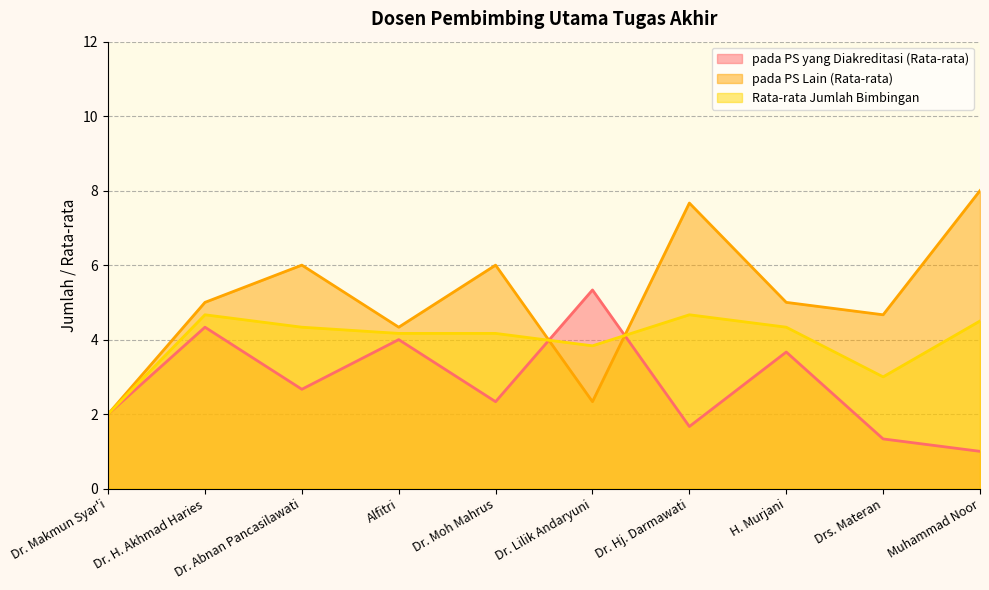

At which label is pada PS Lain (Rata-rata) closest to 5?

Dr. H. Akhmad Haries